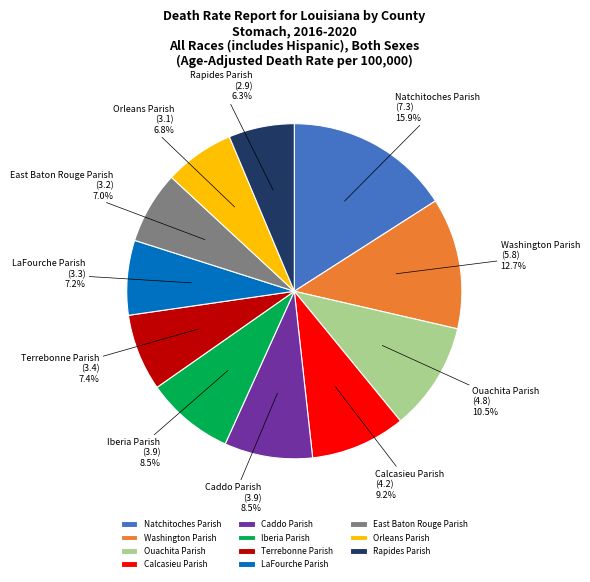

What is the largest slice in the pie chart?

Natchitoches Parish